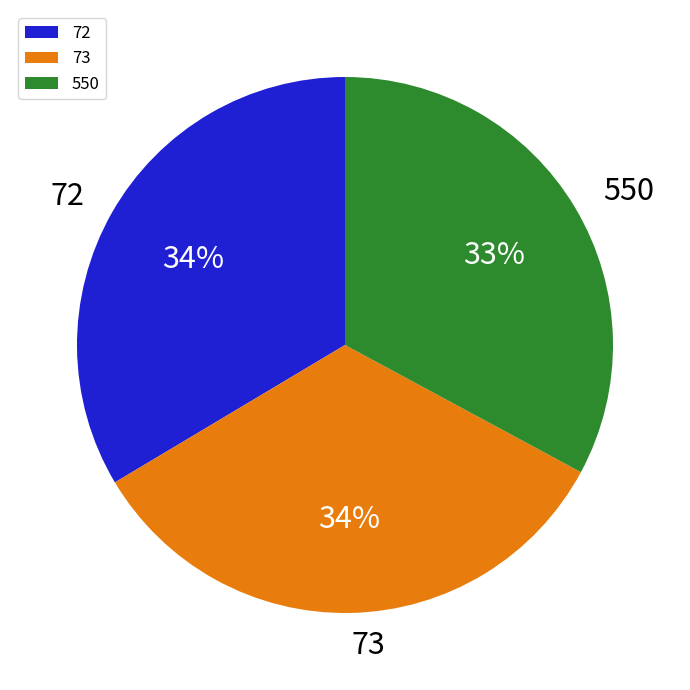

The 73 slice represents 26% of the pie. True or false?

False